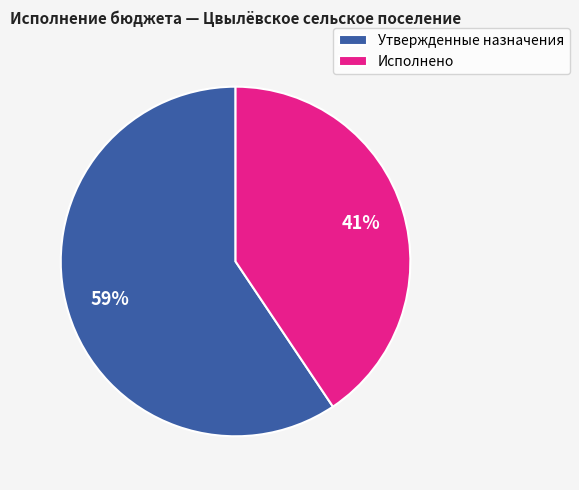

To the nearest percent, what percentage of the pie is Утвержденные назначения?

59%